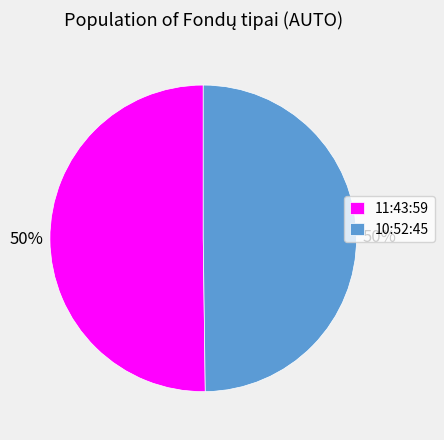

To the nearest percent, what is the average slice percentage?

50%